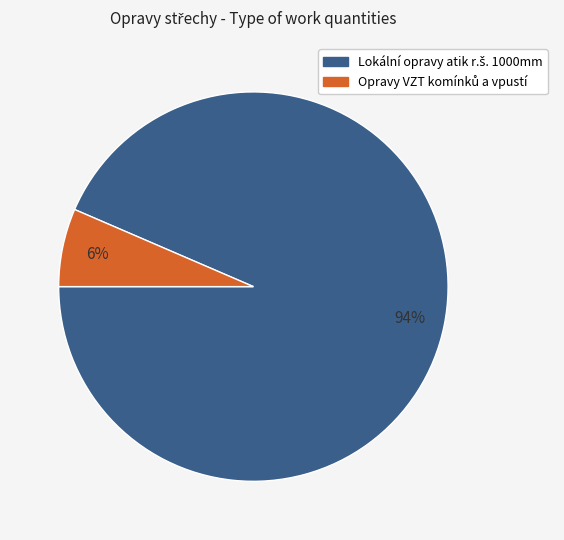

Is there any slice that represents more than half of the pie?

Yes